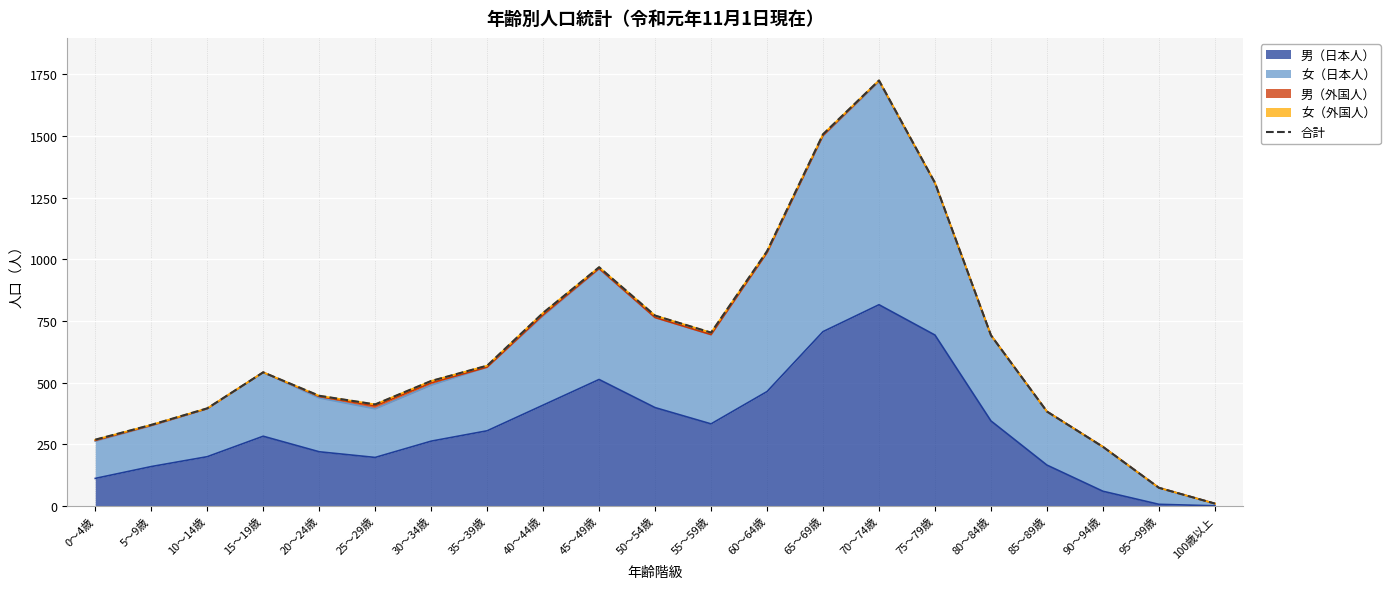

What is the label of the 12th point from the right?

45～49歳